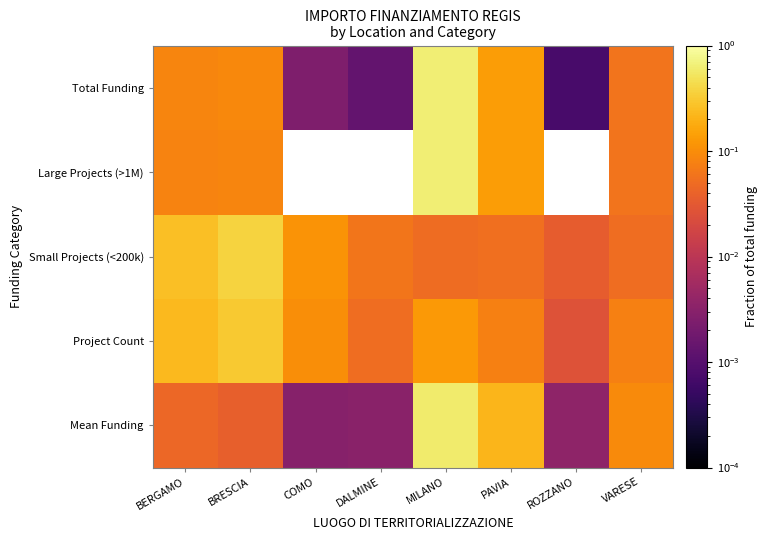

Is it true that Small Projects (<200k) equals 0.4 at BRESCIA?

True